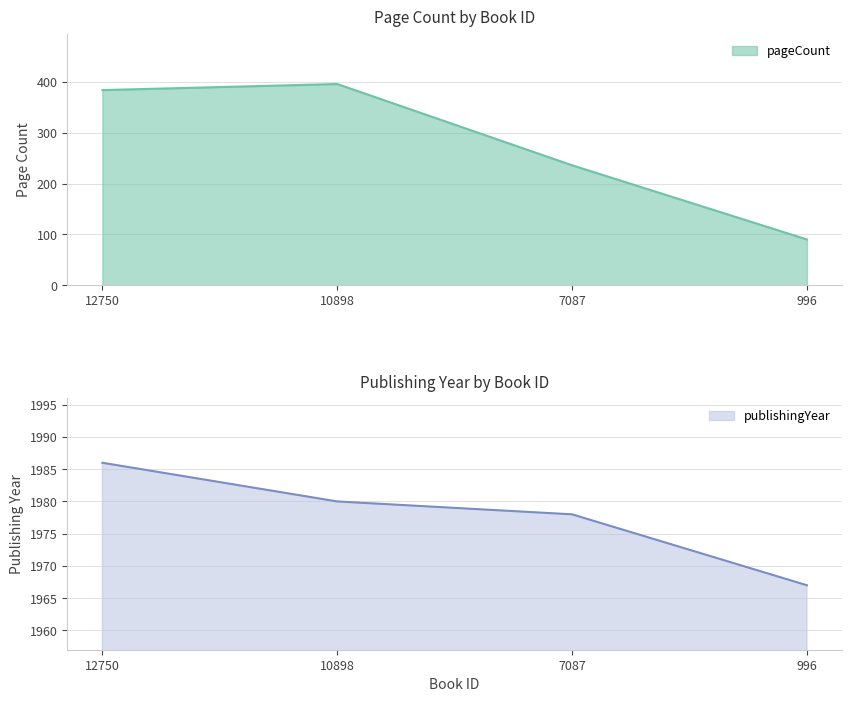

What is the difference between the second highest and minimum values in the publishingYear series?

13